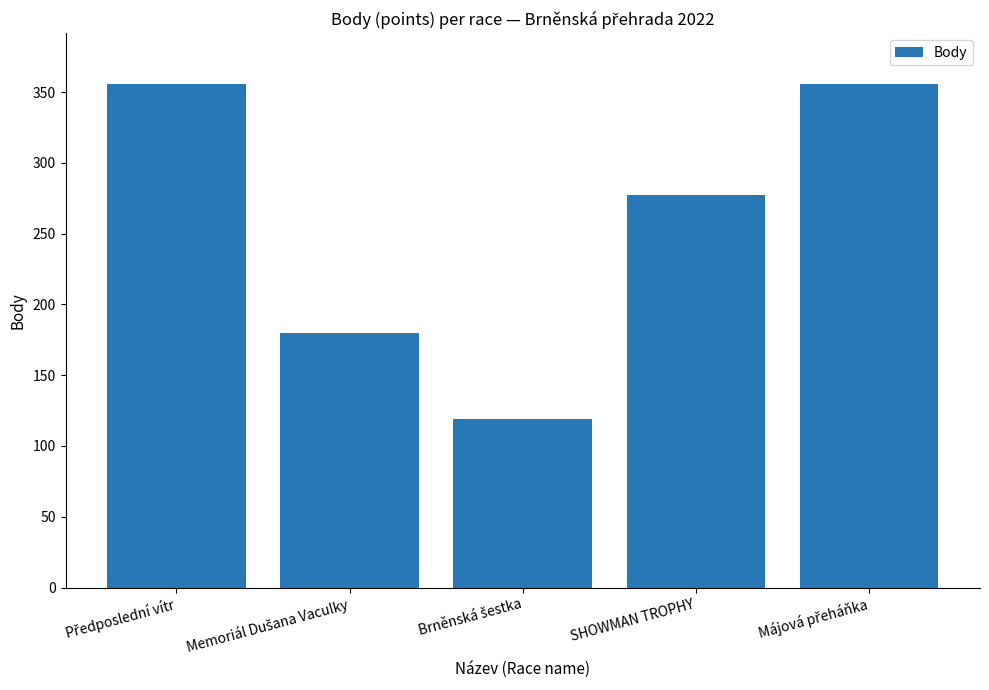

What is the value of the 3rd bar from the left?

119